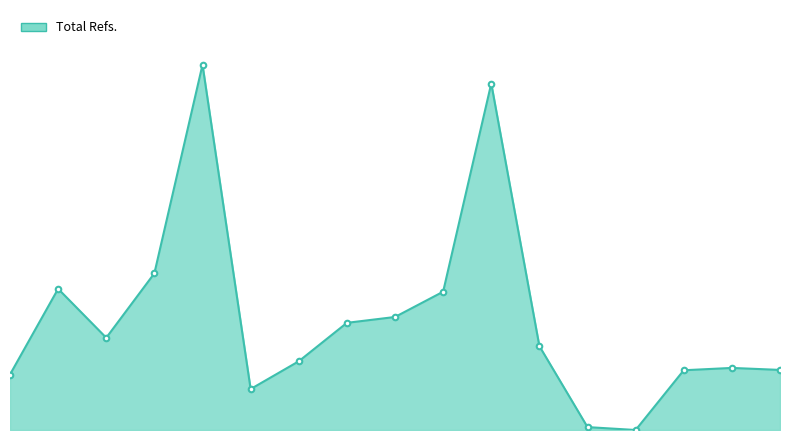

Is this an area chart (filled region under the line)?

Yes